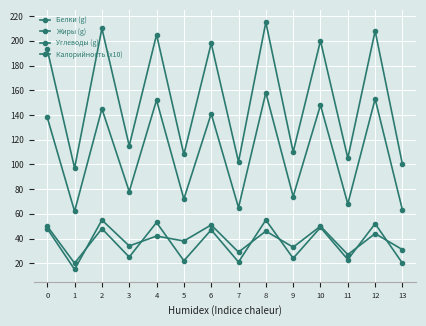

Where is Белки (g) nearest to the value 35?

3